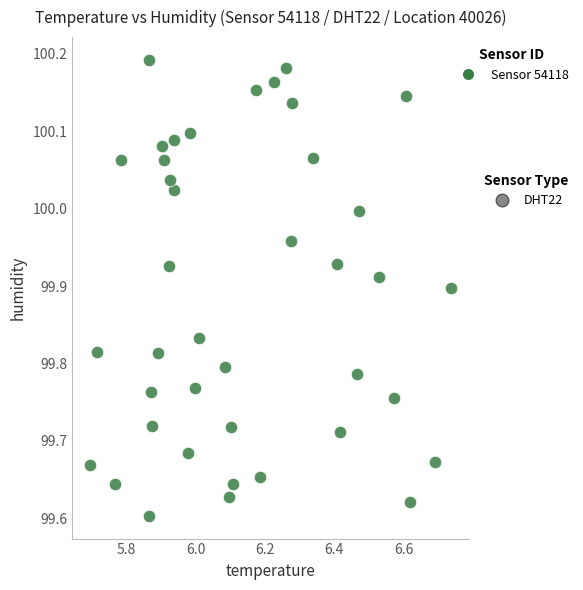

What is the range of Y values (max minus min)?

0.6